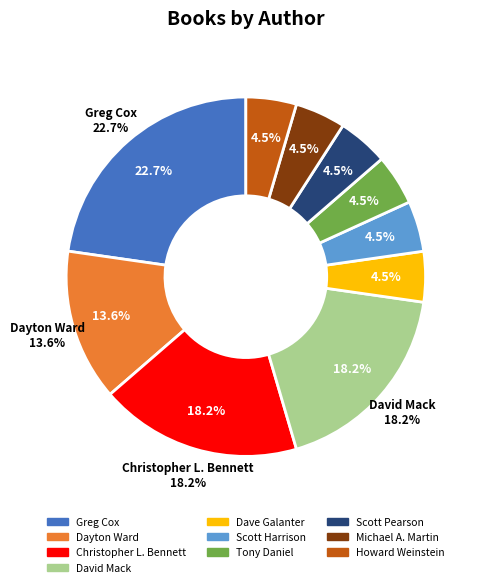

Is there a majority slice in this chart?

No